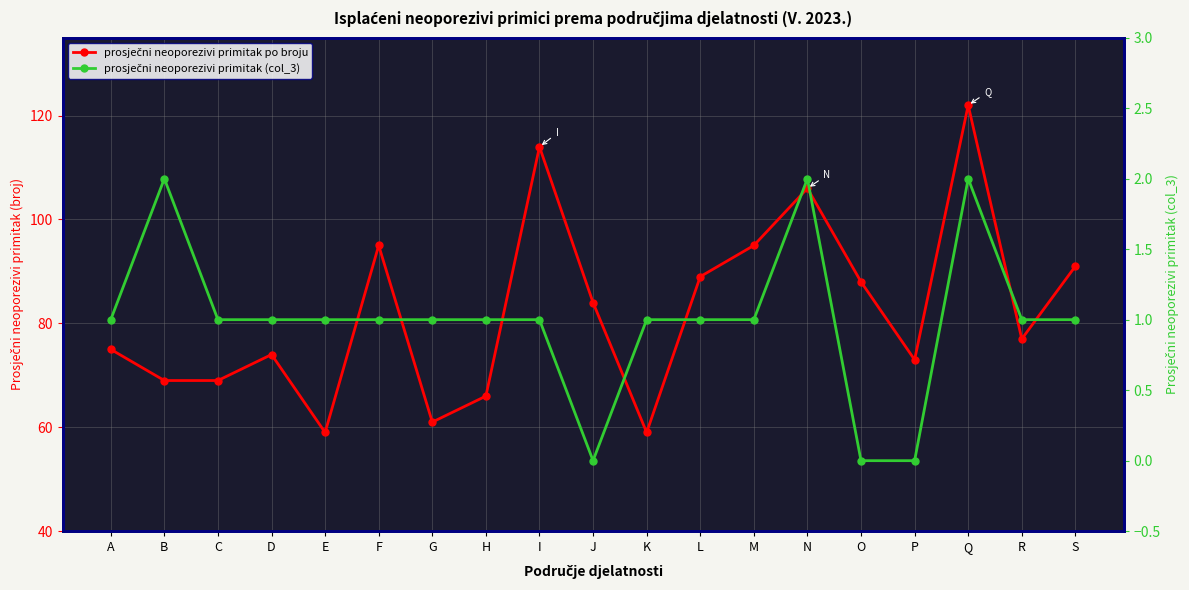

At N, list the series in order from smallest to largest.

prosječni neoporezivi primitak (col_3), prosječni neoporezivi primitak po broju